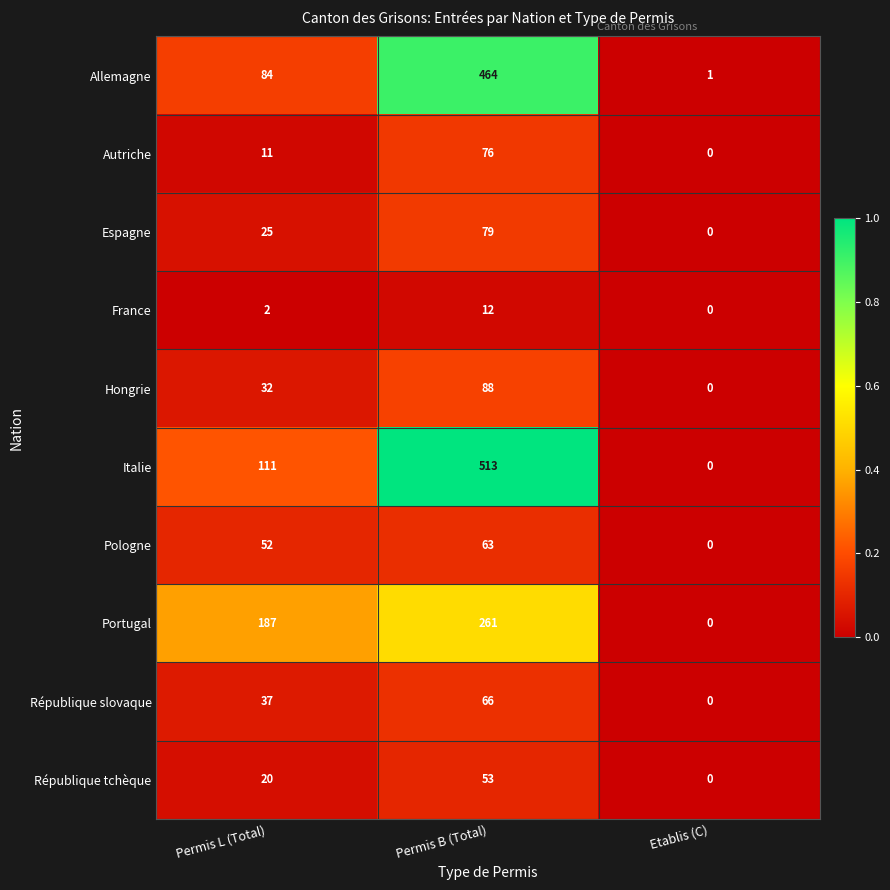

At Permis L (Total), list the series in order from smallest to largest.

France, Autriche, République tchèque, Espagne, Hongrie, République slovaque, Pologne, Allemagne, Italie, Portugal